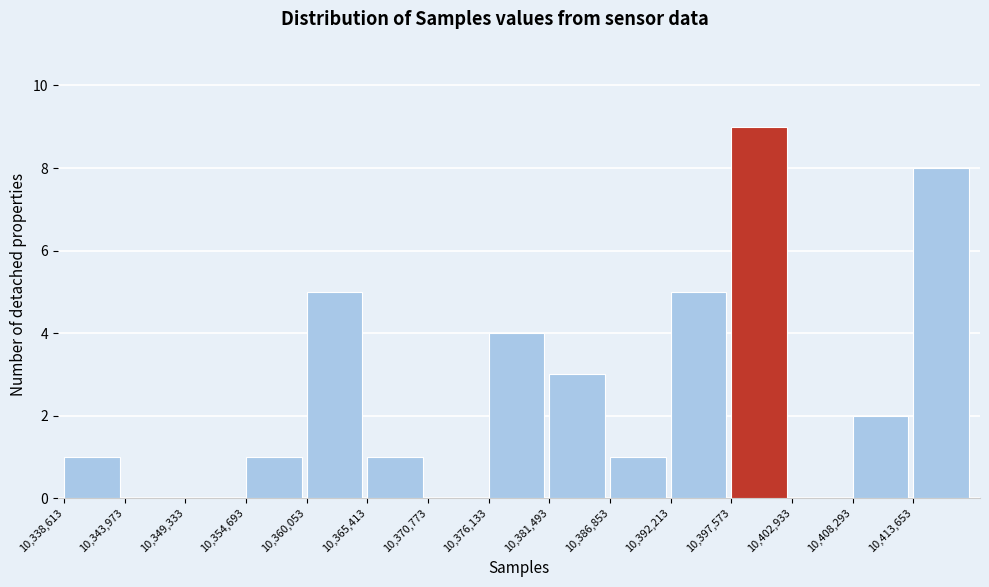

Over which range of the x-axis is the bar tallest?

10398000 to 10403000